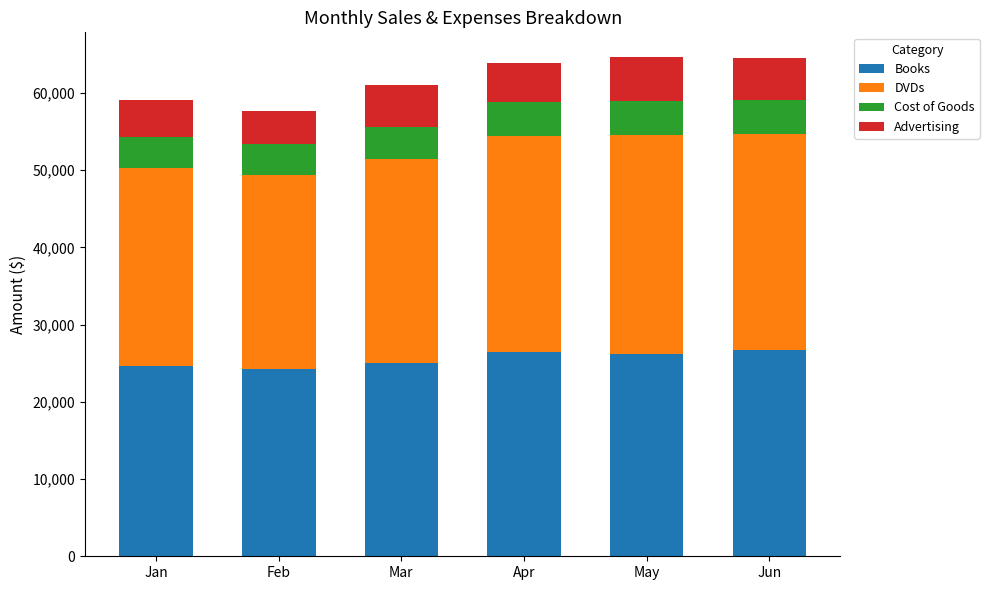

What is the value of the Books bar at the 4th from the left?

26500.0